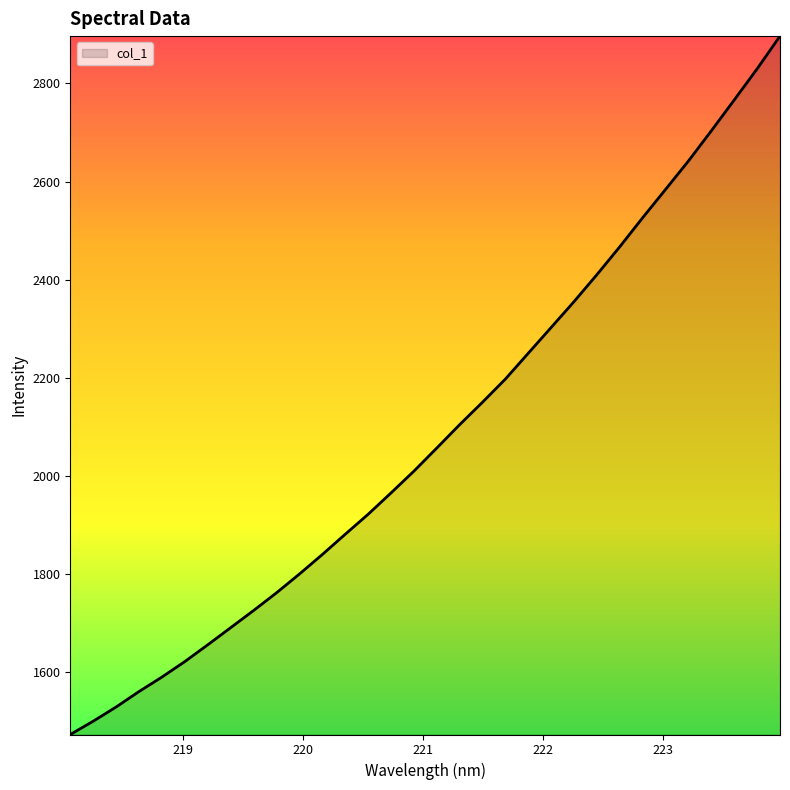

What is the minimum value shown in the chart?

1472.7